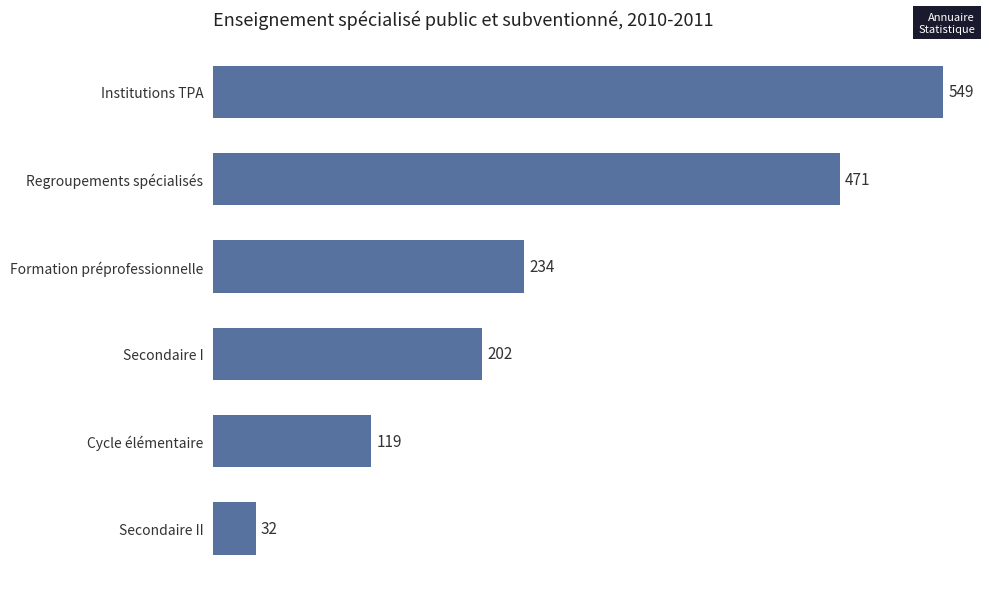

What is the difference between the maximum and minimum values?

517